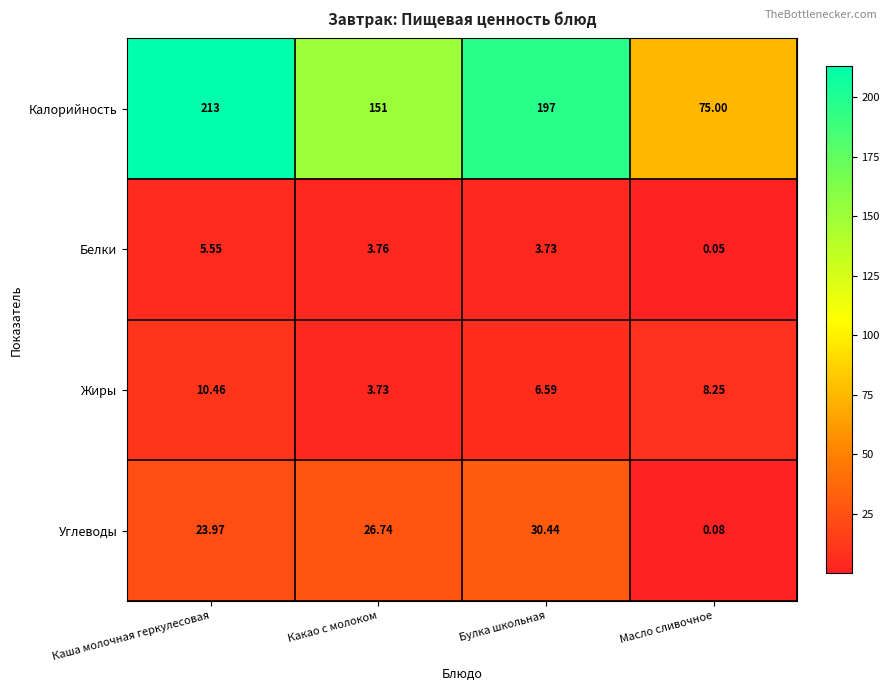

At which label is Углеводы closest to 15?

Каша молочная геркулесовая